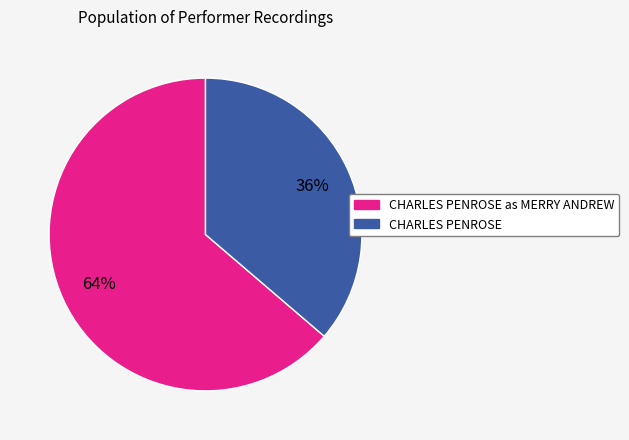

To the nearest percent, what is the average slice percentage?

50%